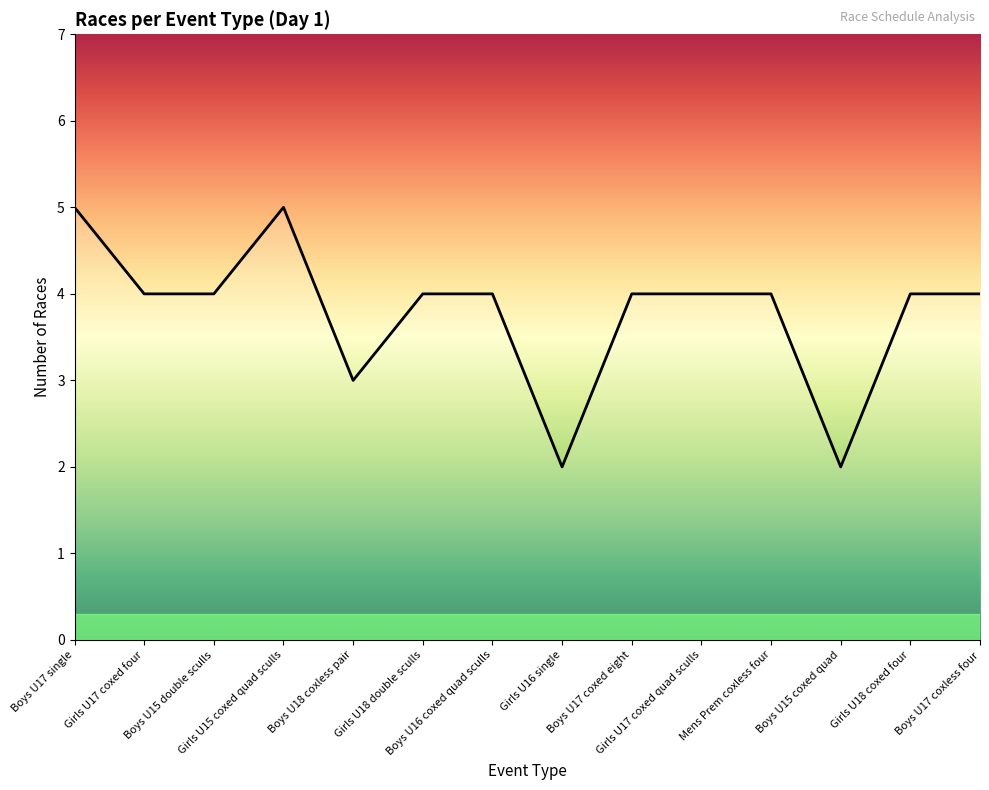

True or false: the data shows 2 at Boys U17 single.

False